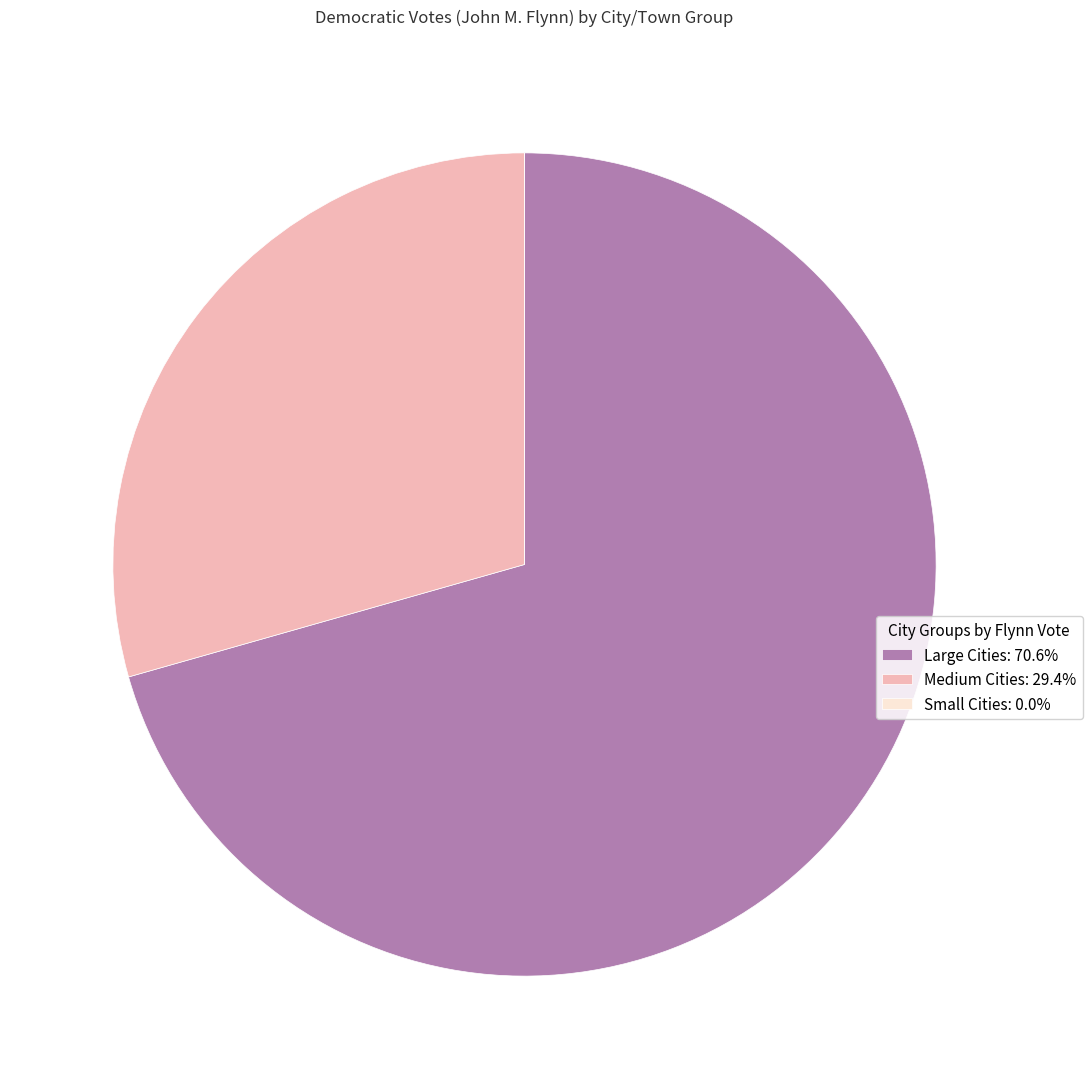

Is the sum of Large Cities: 70.6% and Medium Cities: 29.4% greater than half?

Yes